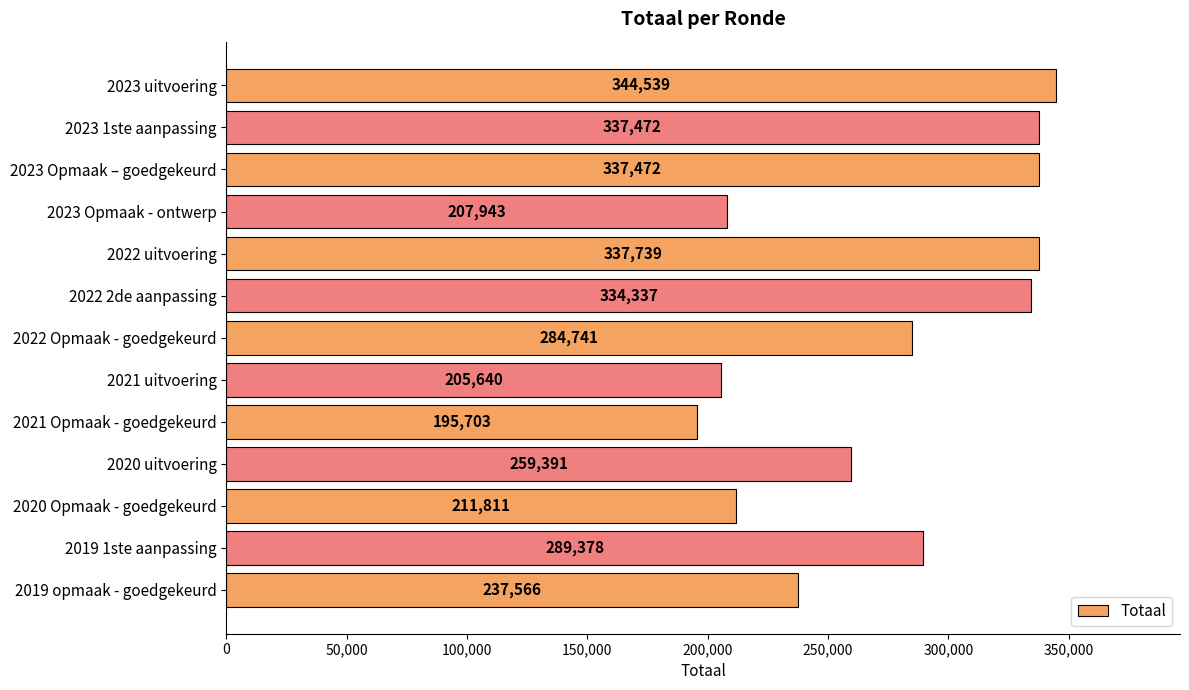

Approximately how many times larger is the value at 2023 uitvoering compared to 2022 2de aanpassing?

1.0